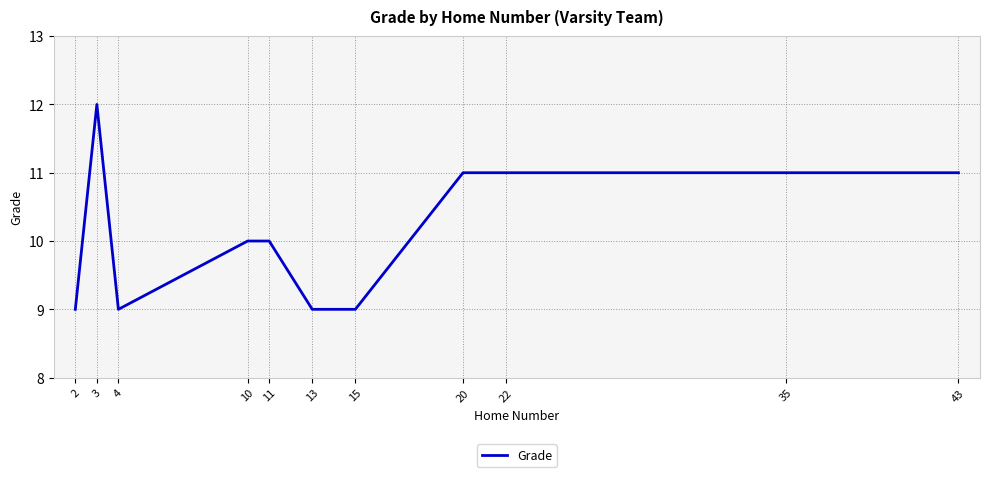

The value at 3 is 8. True or false?

False